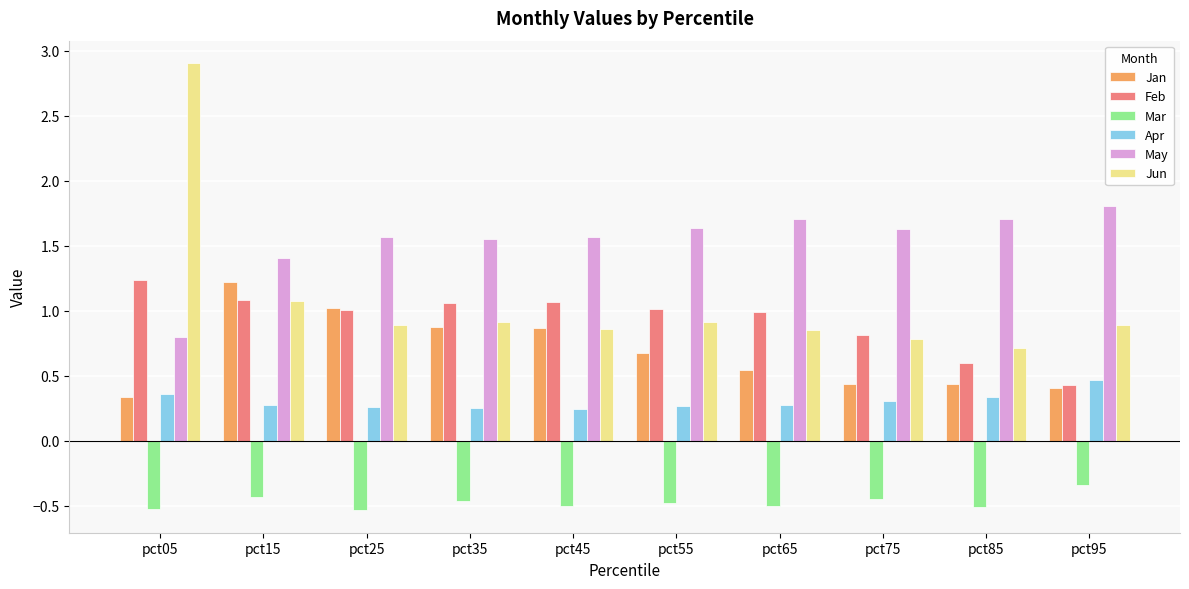

What is the sum of the Apr values at pct75 and pct35?

0.6